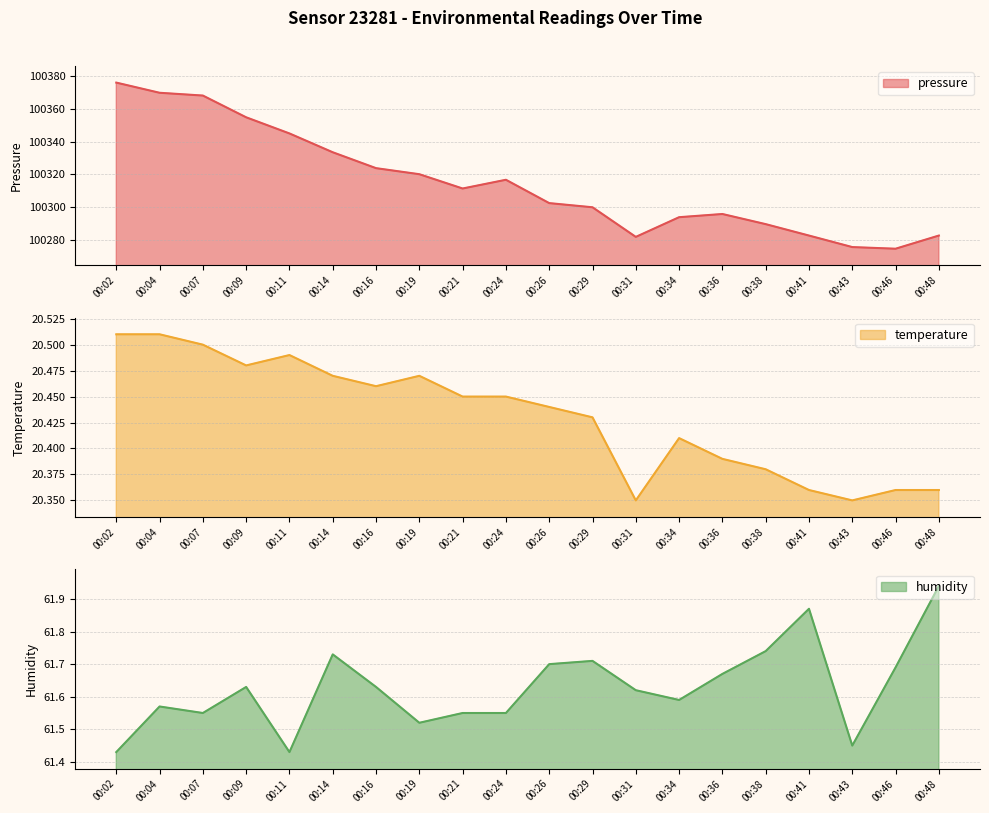

What are all the series names shown in the legend?

pressure, temperature, humidity